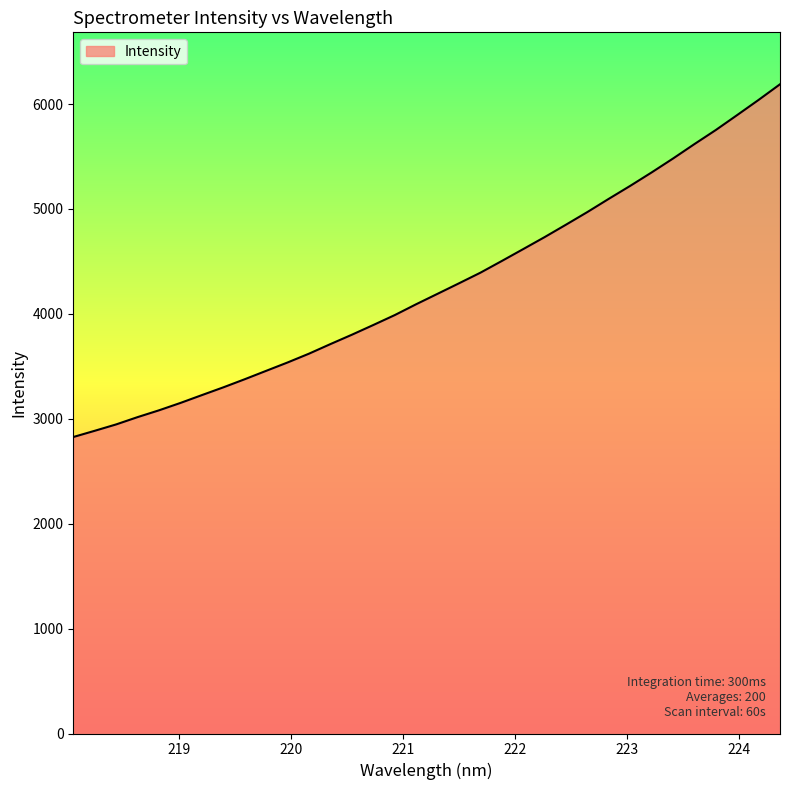

What is the difference between the maximum and minimum values?

3362.2